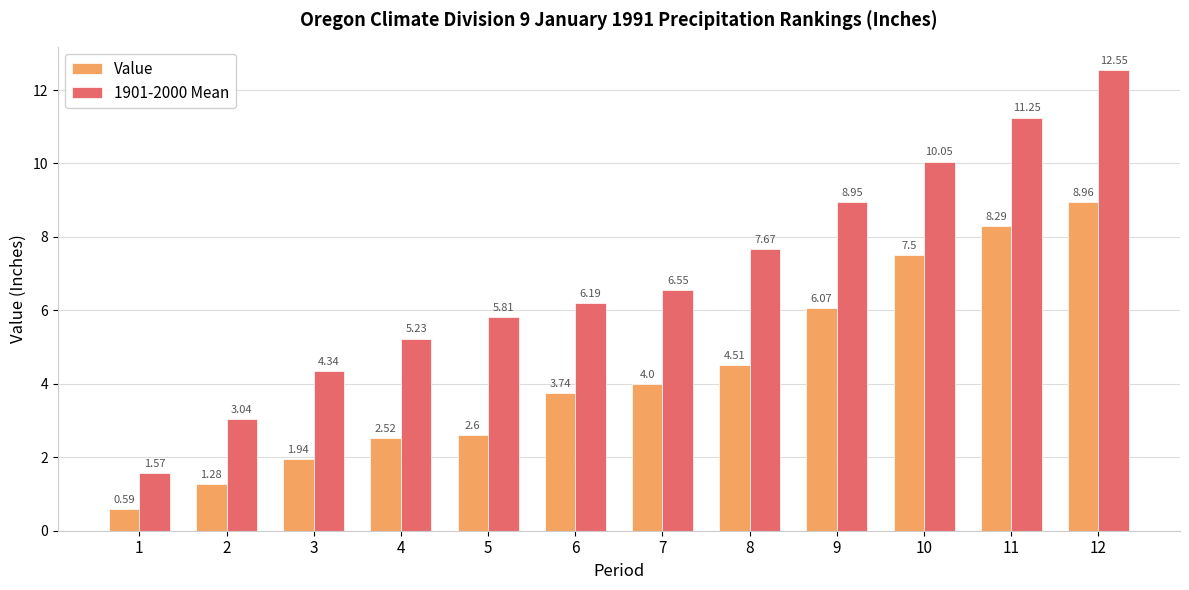

What is the difference between the maximum and second lowest values in the 1901-2000 Mean series?

9.5